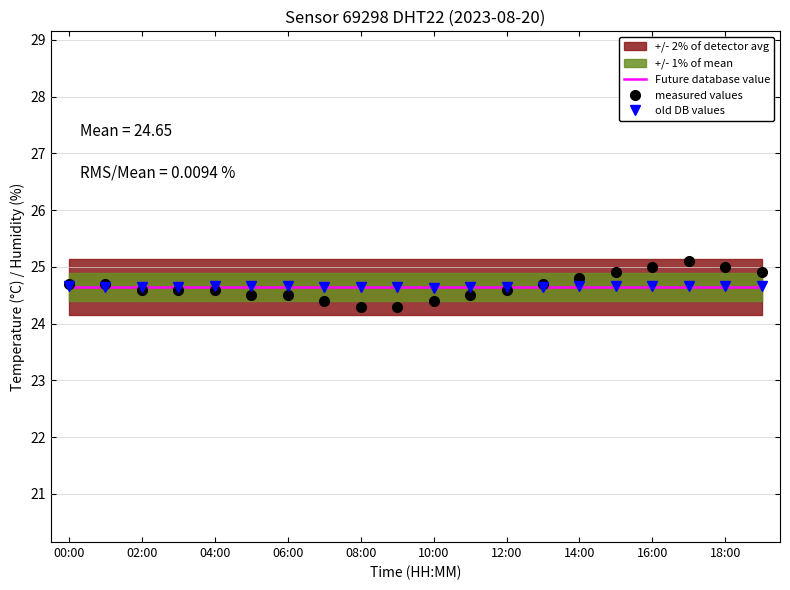

What is the highest value of the old DB values series?

24.7